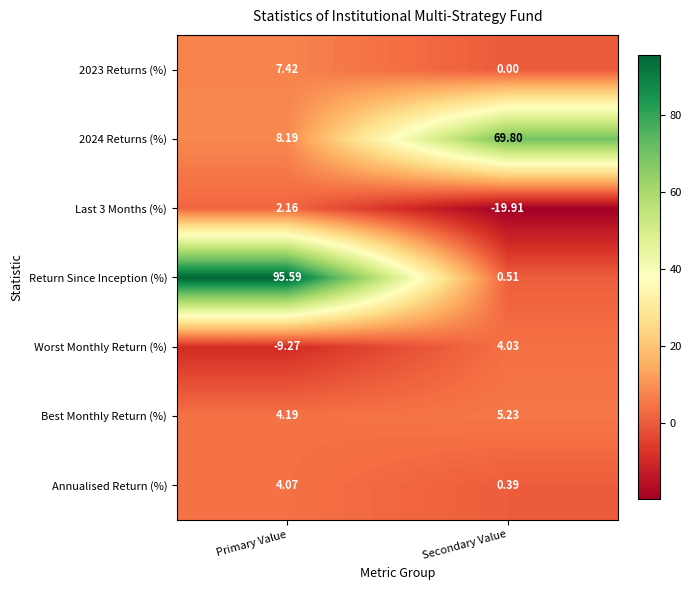

Which series changed the most between Primary Value and Secondary Value?

Return Since Inception (%)